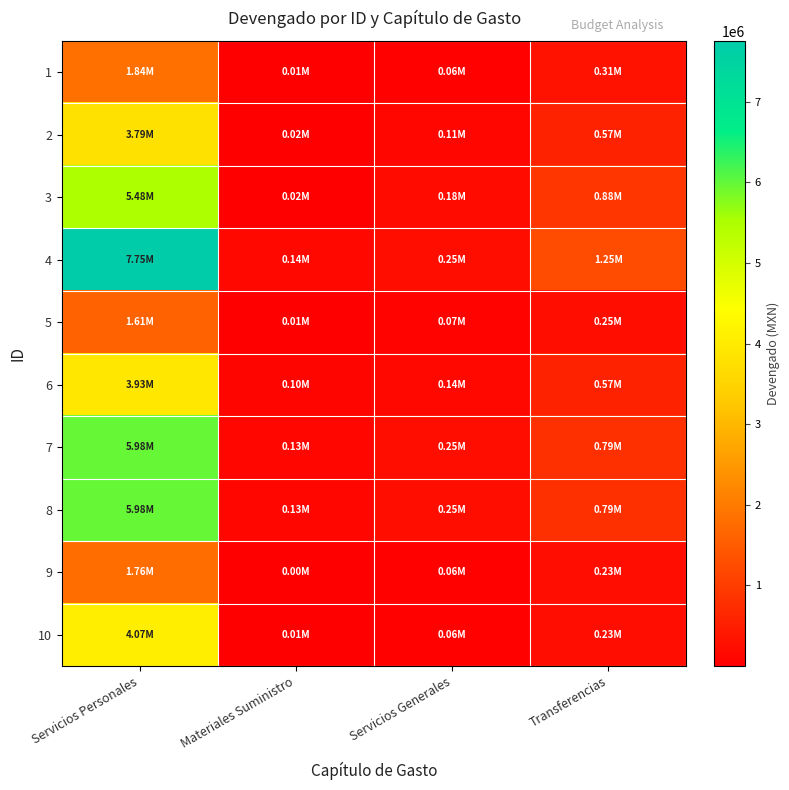

Reading left to right, extract all data points from this chart.

1: Servicios Personales=1843259.5	Materiales Suministro=14054.1	Servicios Generales=57546.5	Transferencias=308996.5
2: Servicios Personales=3789187.1	Materiales Suministro=15570.1	Servicios Generales=106782.0	Transferencias=566799.3
3: Servicios Personales=5480803.0	Materiales Suministro=20040.9	Servicios Generales=184182.3	Transferencias=879268.2
4: Servicios Personales=7751559.1	Materiales Suministro=140234.1	Servicios Generales=254599.7	Transferencias=1247761.6
5: Servicios Personales=1613422.5	Materiales Suministro=7628.3	Servicios Generales=70083.0	Transferencias=254202.9
6: Servicios Personales=3931082.6	Materiales Suministro=98943.1	Servicios Generales=137089.5	Transferencias=568155.4
7: Servicios Personales=5975207.7	Materiales Suministro=125926.6	Servicios Generales=245801.2	Transferencias=792538.7
8: Servicios Personales=5975207.7	Materiales Suministro=125926.6	Servicios Generales=245801.2	Transferencias=792538.7
9: Servicios Personales=1762649.1	Materiales Suministro=506.9	Servicios Generales=60411.0	Transferencias=234898.8
10: Servicios Personales=4067457.7	Materiales Suministro=5400.2	Servicios Generales=60411.0	Transferencias=234898.8